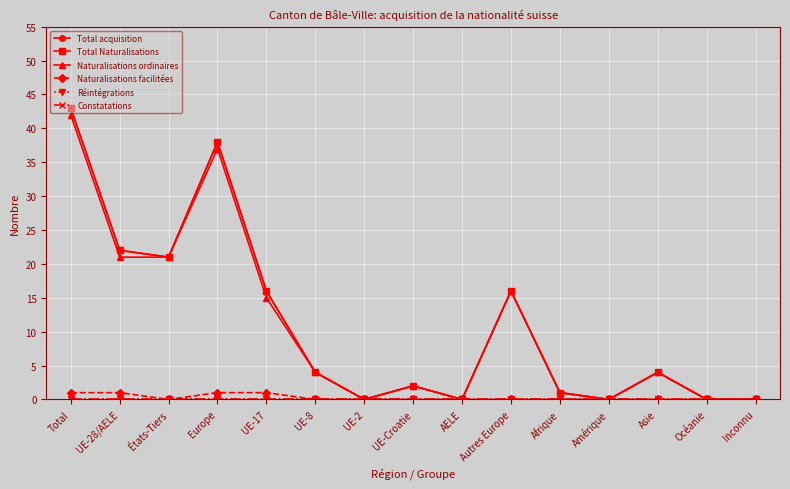

Does the chart have visible grid lines?

Yes